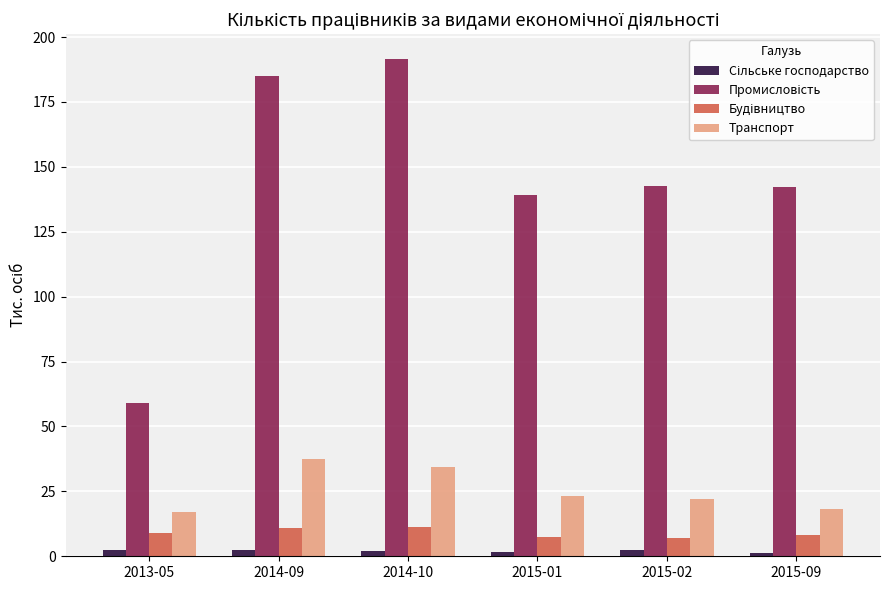

Are the bars grouped side by side (vs. stacked)?

Yes